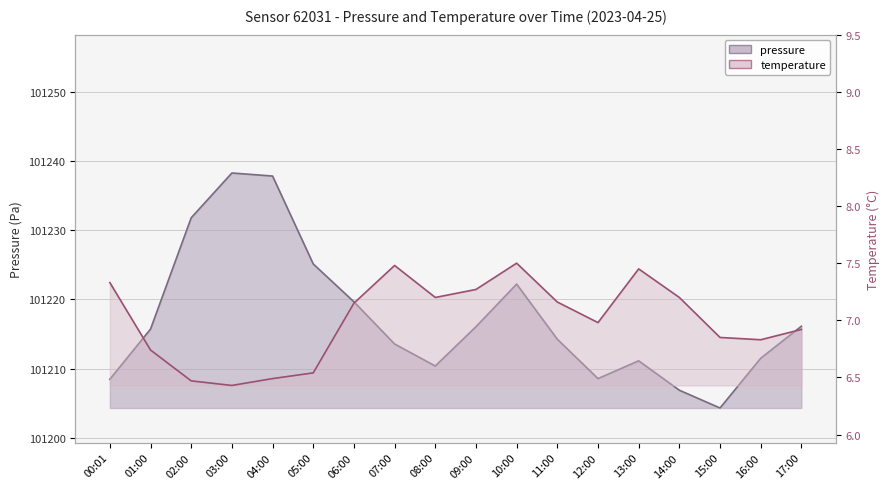

List the series in order of their peak value, lowest first.

temperature, pressure